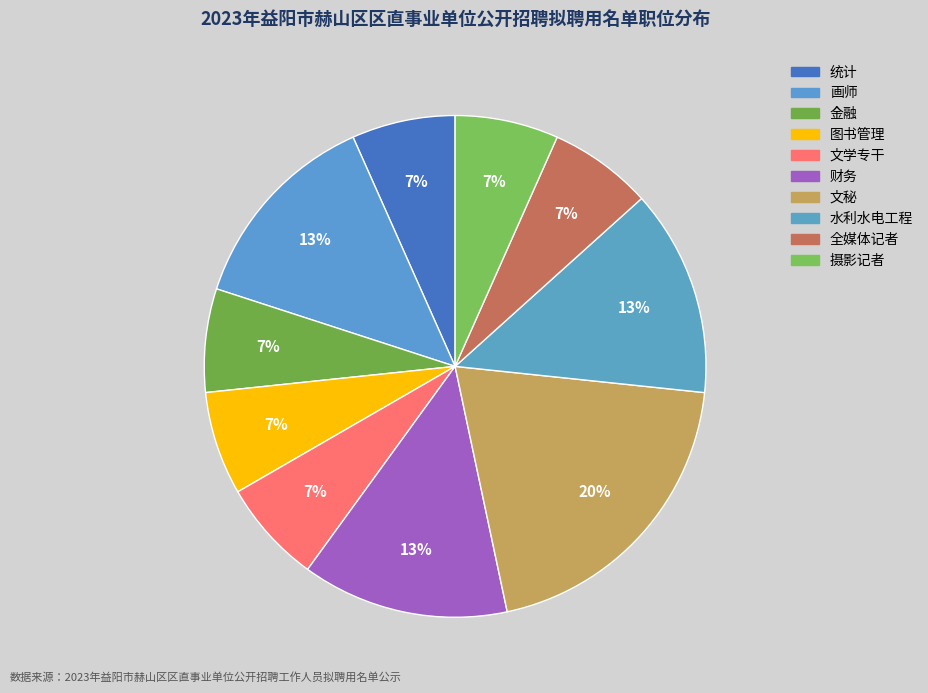

Which slice is the largest?

文秘